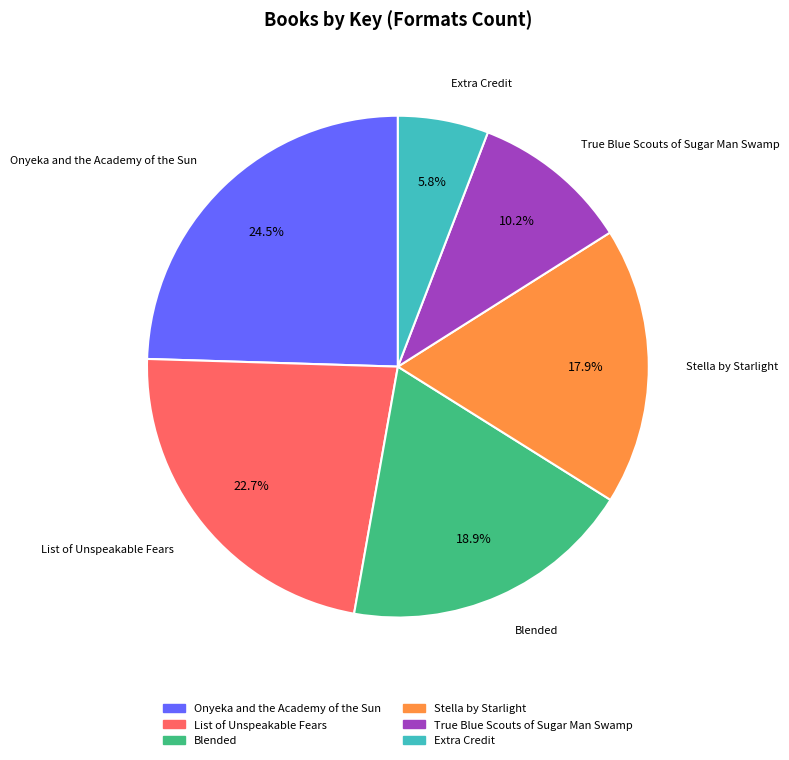

The True Blue Scouts of Sugar Man Swamp slice represents 22% of the pie. True or false?

False